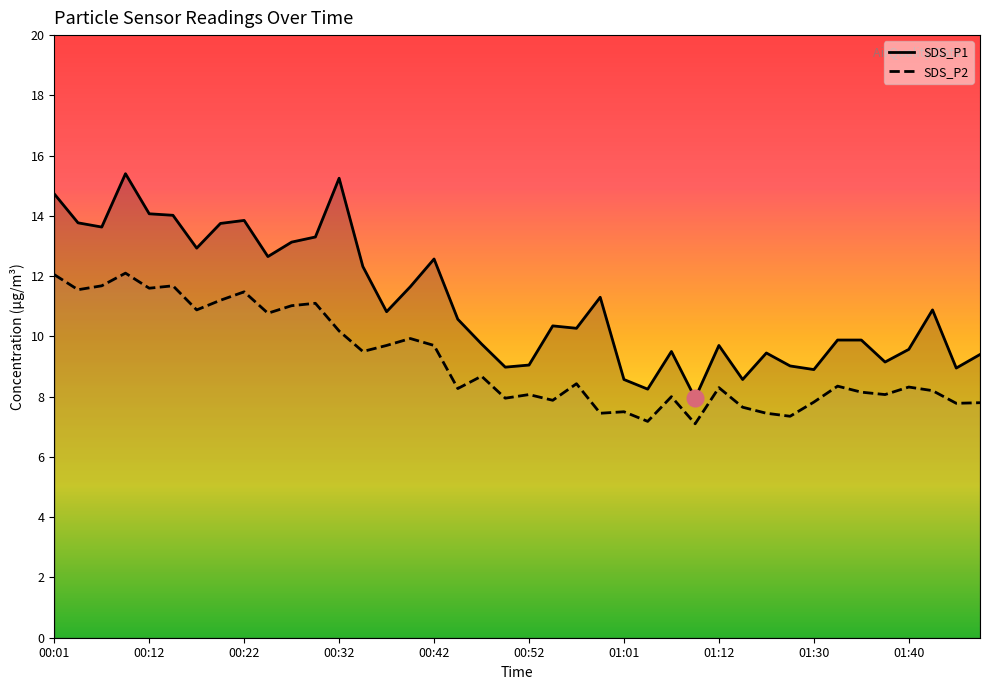

At 00:32, list the series in order from smallest to largest.

SDS_P2, SDS_P1